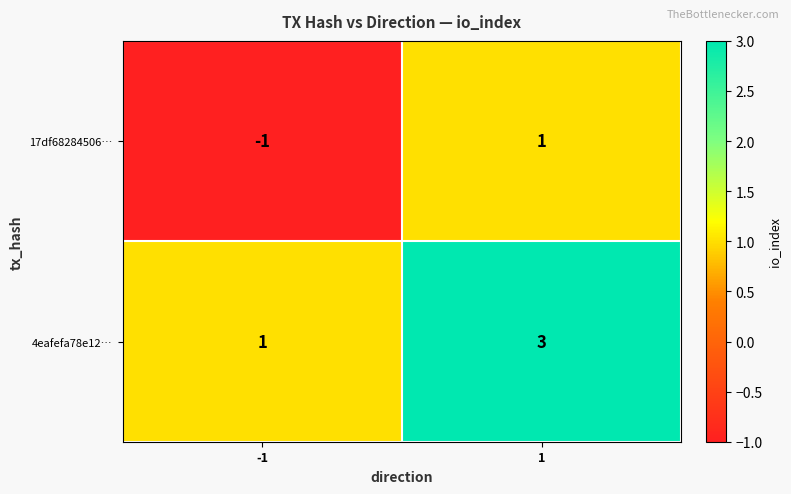

Reading right to left, what are all the values shown in this chart?

17df68284506…: 1	-1
4eafefa78e12…: 3	1